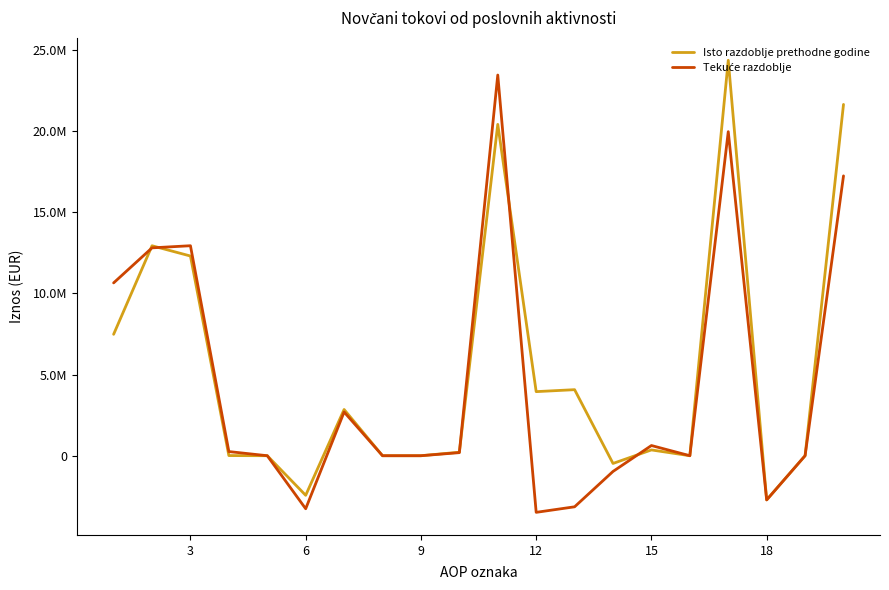

Does the chart display data point markers on the line(s)?

No